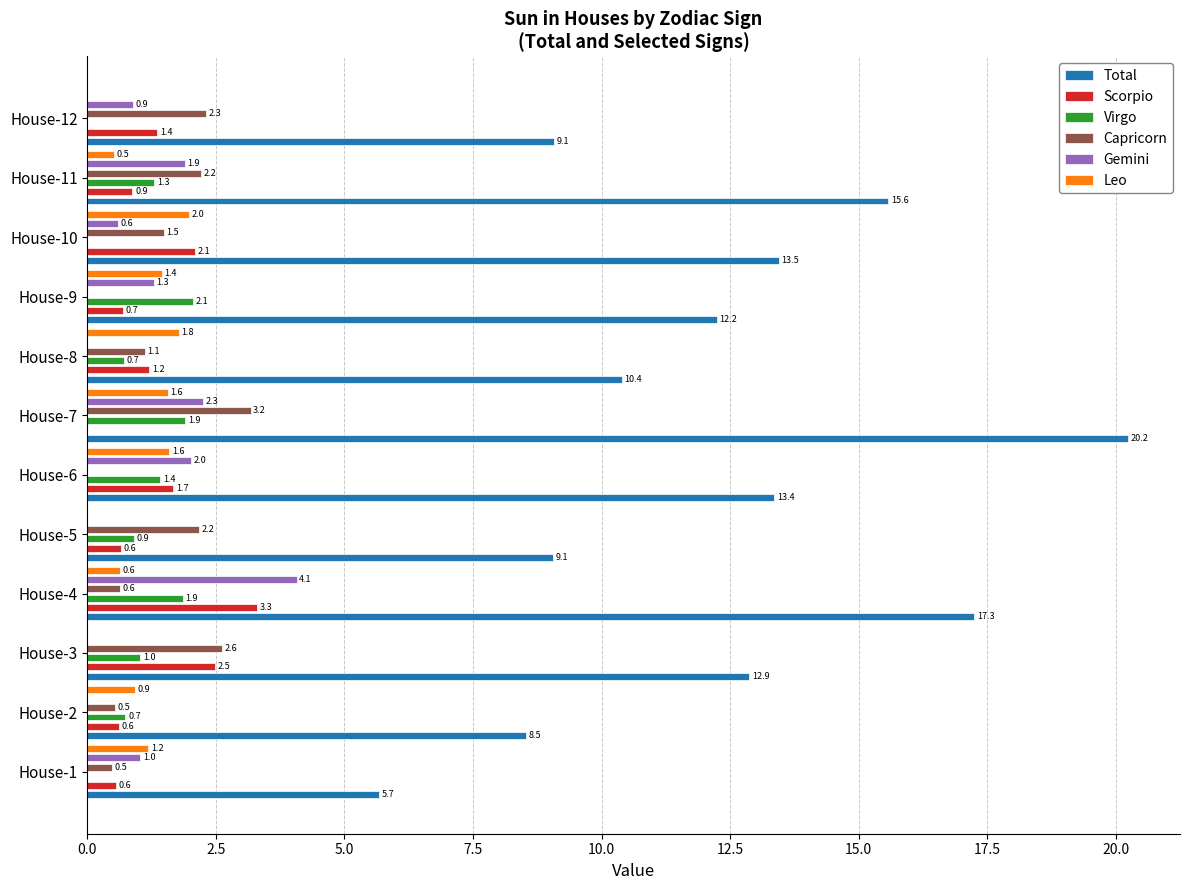

How many bars are there in each group?

6